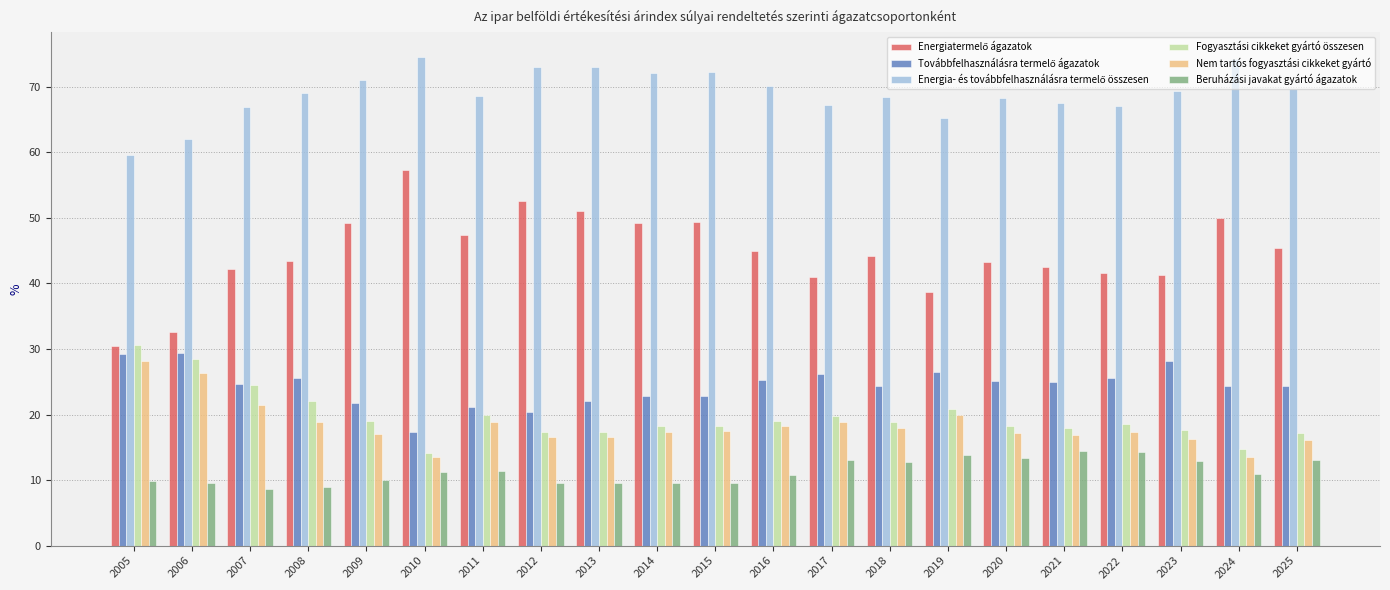

What is the spread (max minus min) of values at 2025?

56.7